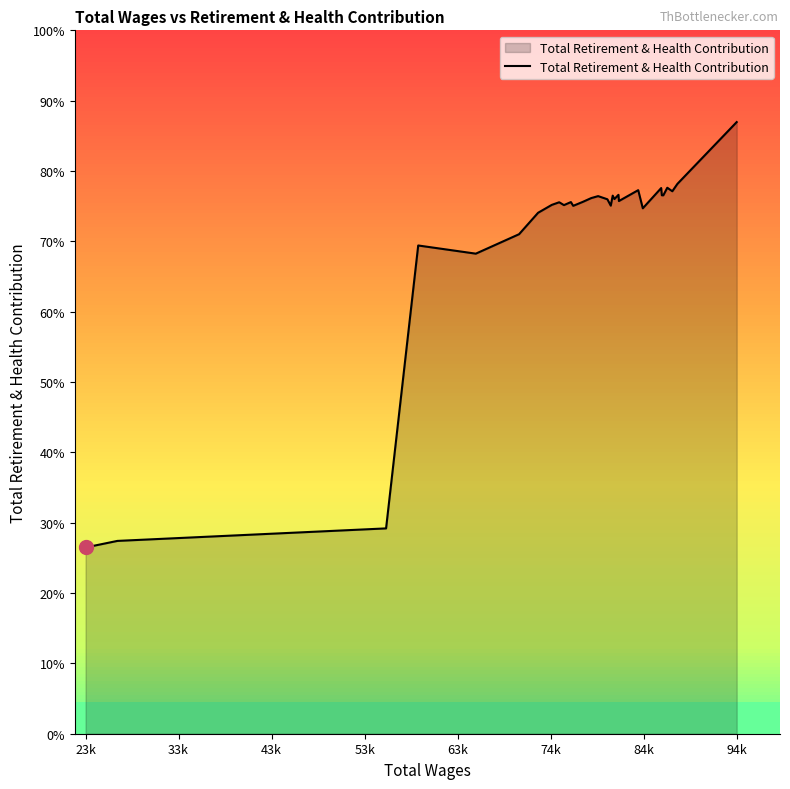

Is this an area chart (filled region under the line)?

Yes